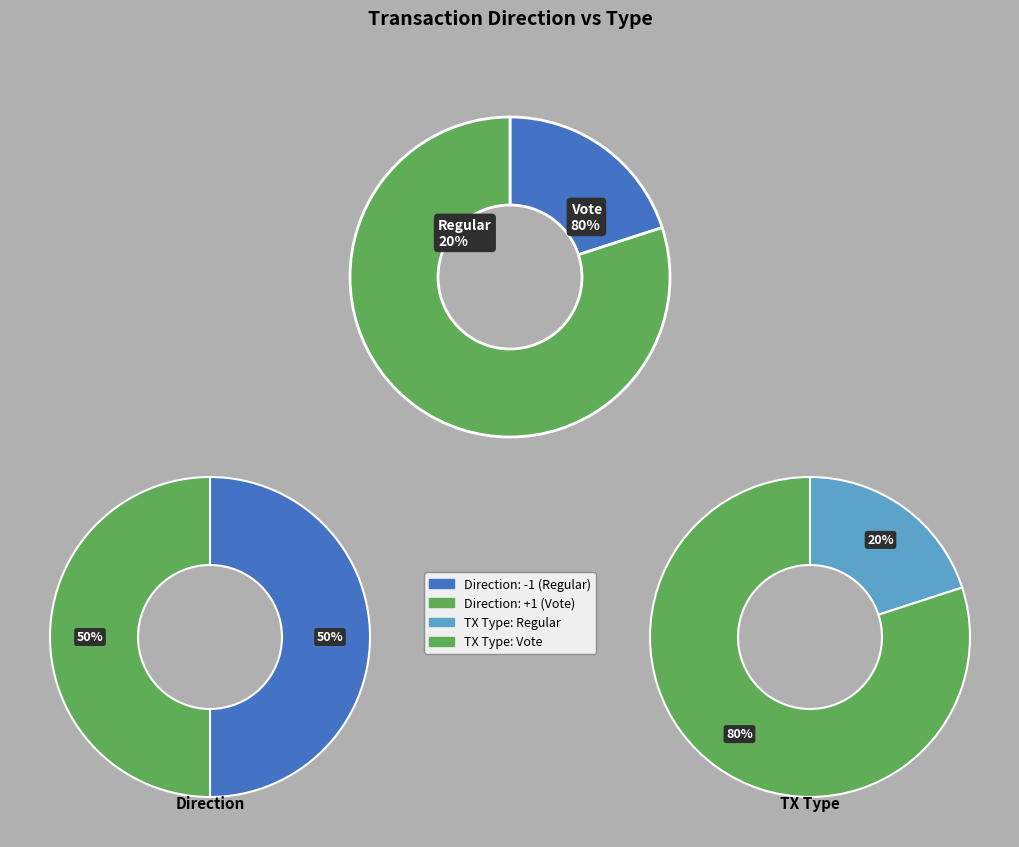

Count the number of slices in the pie.

2